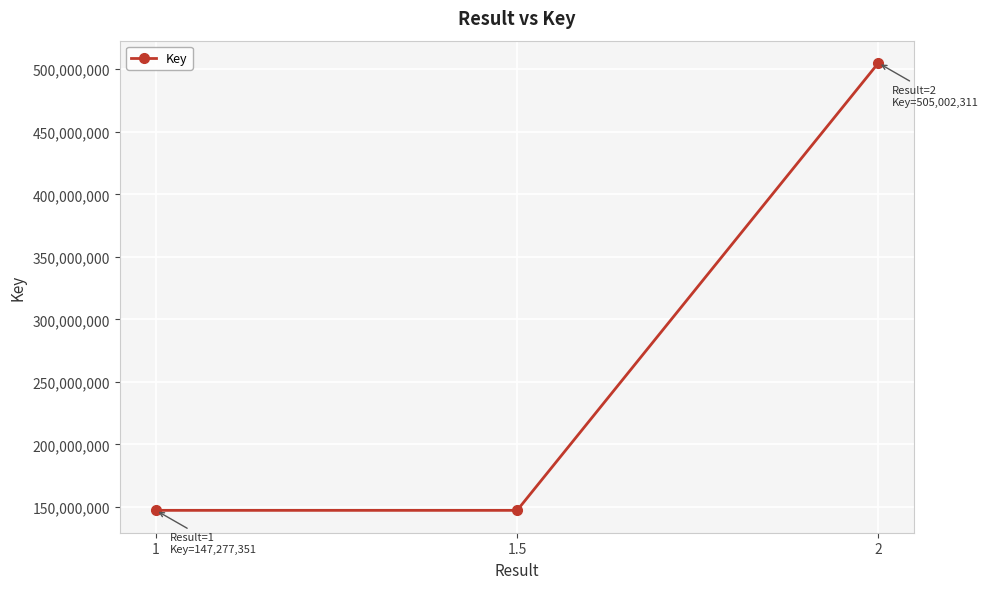

What is the greatest value displayed?

505002311